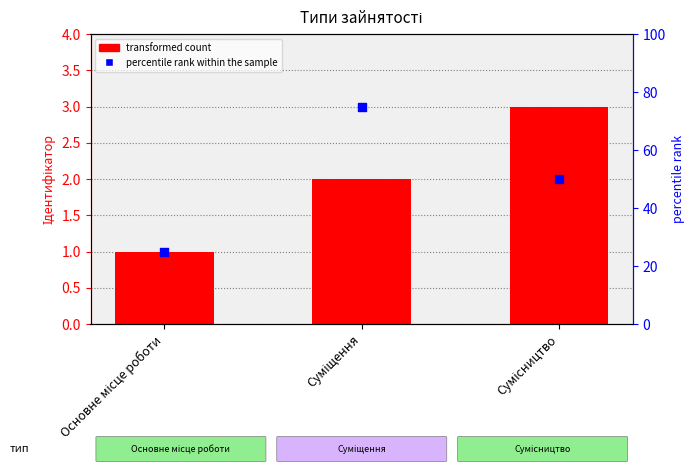

What is the total value across all series at Основне місце роботи?

26